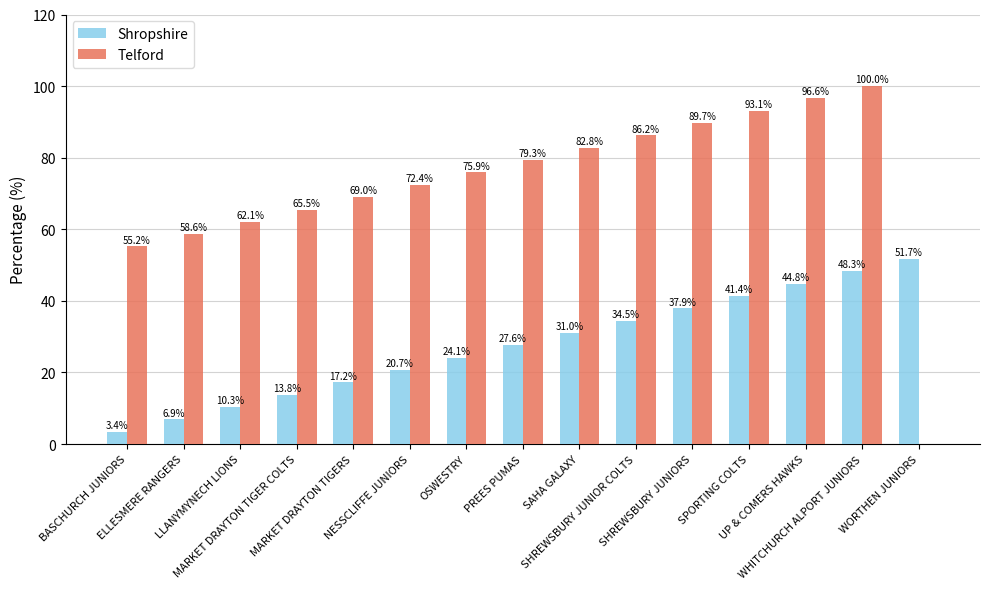

Which series has the largest total across all categories?

Telford